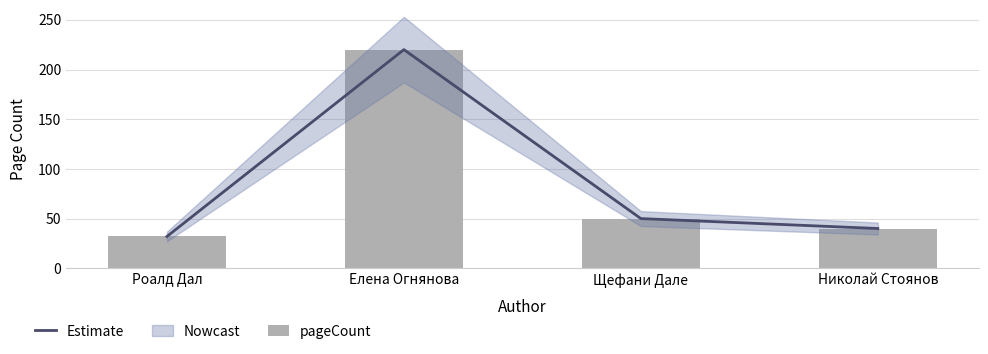

What is the sum of the Estimate values at Роалд Дал and Щефани Дале?

82